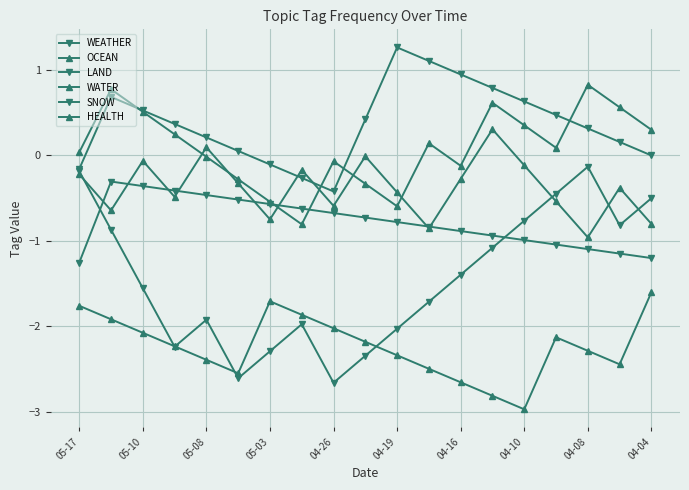

How many lines are shown in the chart?

6